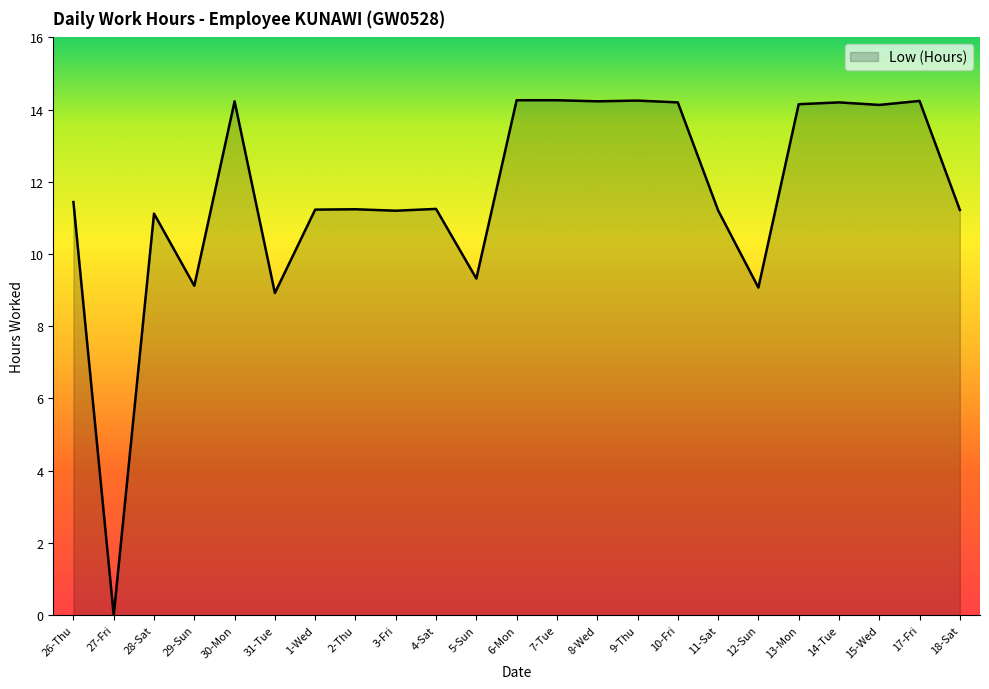

How many lines are shown in the chart?

1